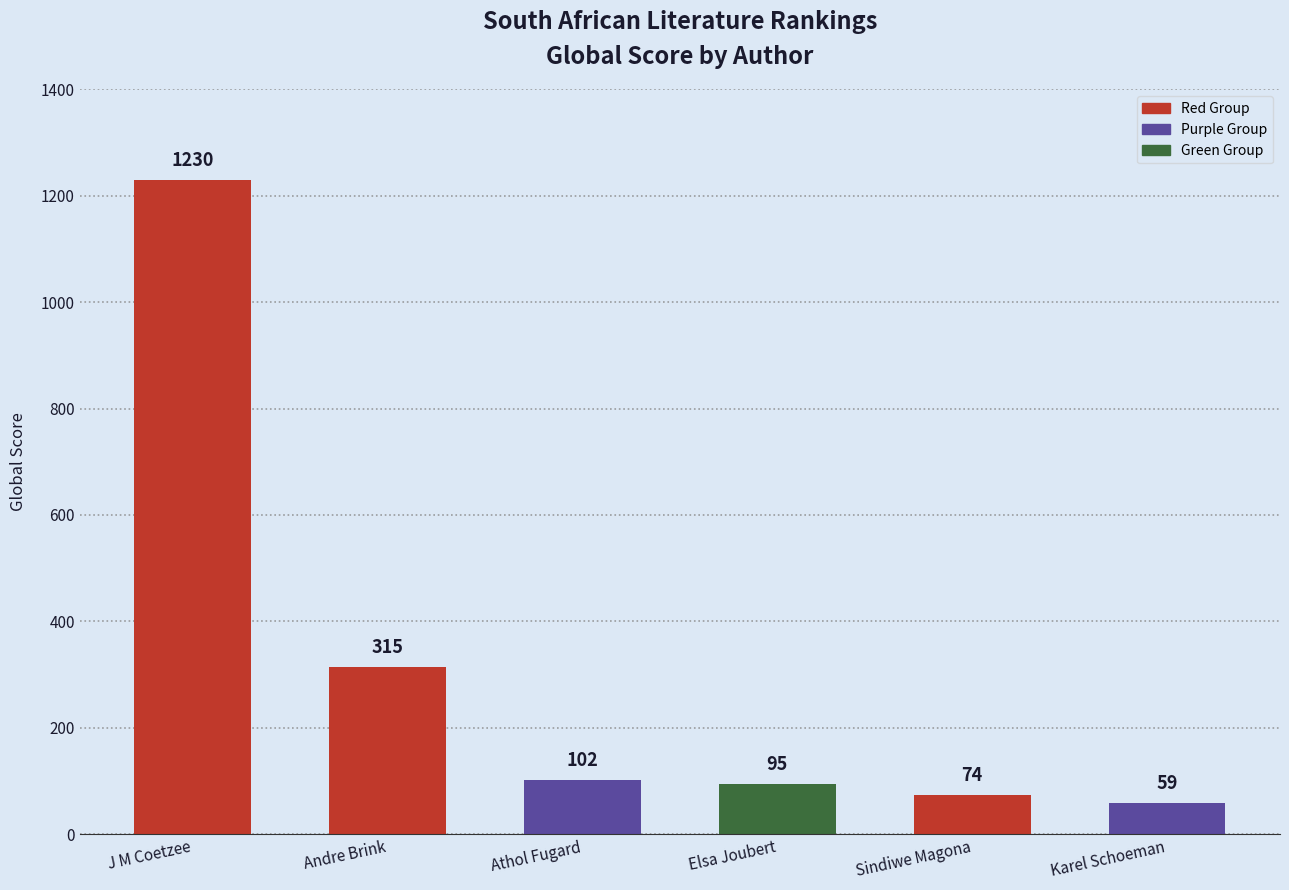

What position from the right is Karel Schoeman?

1